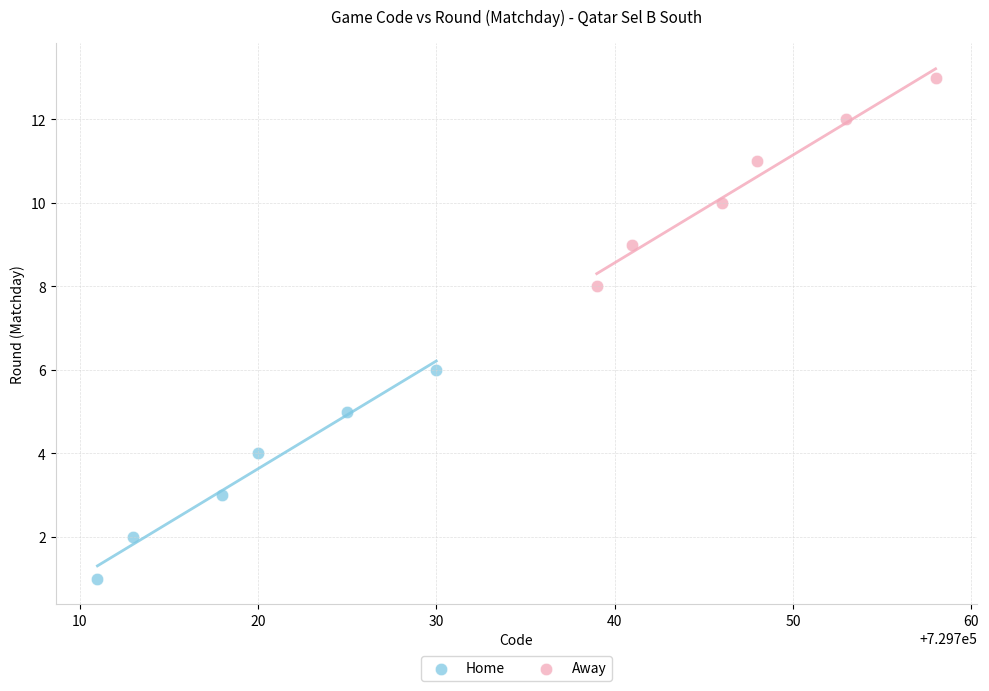

Which series contains the highest Y value?

Away